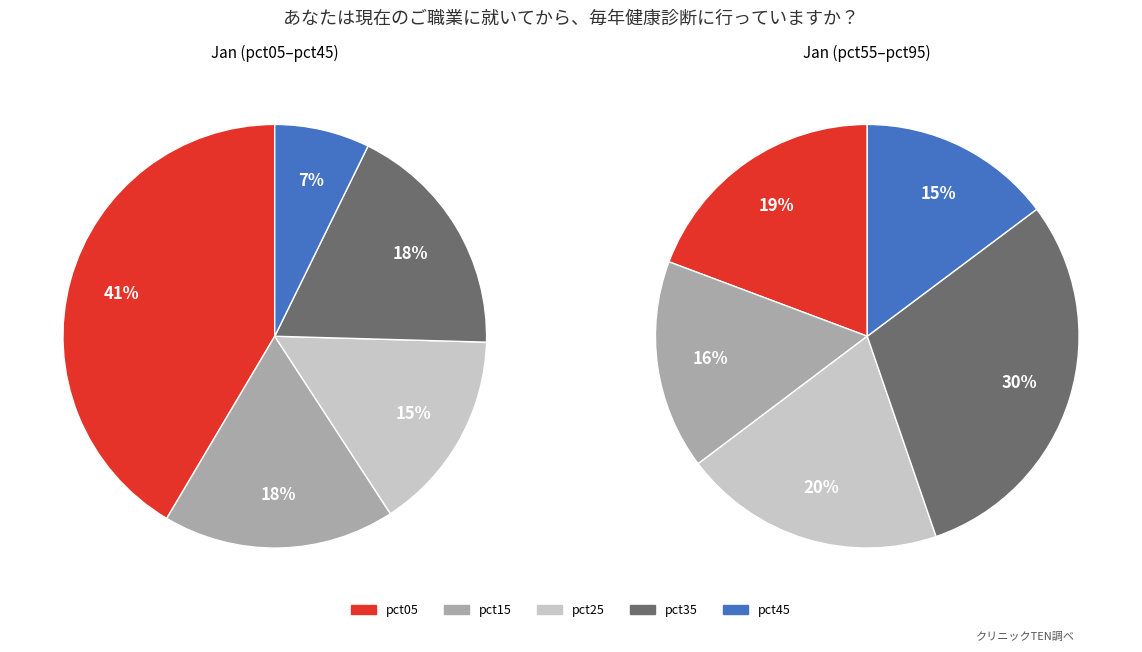

Is it true that 1 is 30% of the pie?

False